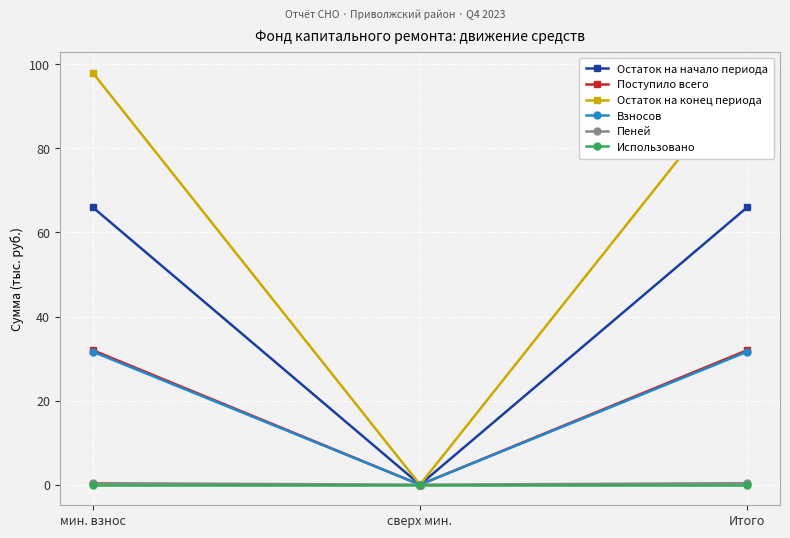

At how many categories does at least one series exceed 96?

2